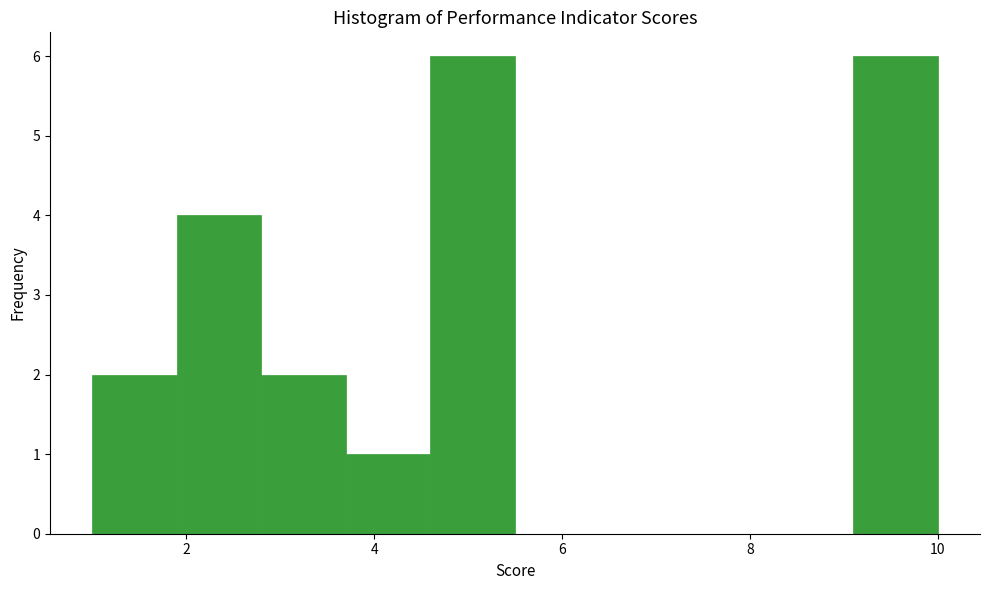

Reading left to right, transcribe this chart: for each bar, give the range it covers on the x-axis and its height. Neither the bar edges nor the heights are printed on the chart, so give them approximately, as read against the axes.

1.0 to 1.9: 2
1.9 to 2.8: 4
2.8 to 3.7: 2
3.7 to 4.6: 1
4.6 to 5.5: 6
5.5 to 6.4: 0
6.4 to 7.3: 0
7.3 to 8.2: 0
8.2 to 9.1: 0
9.1 to 10.0: 6